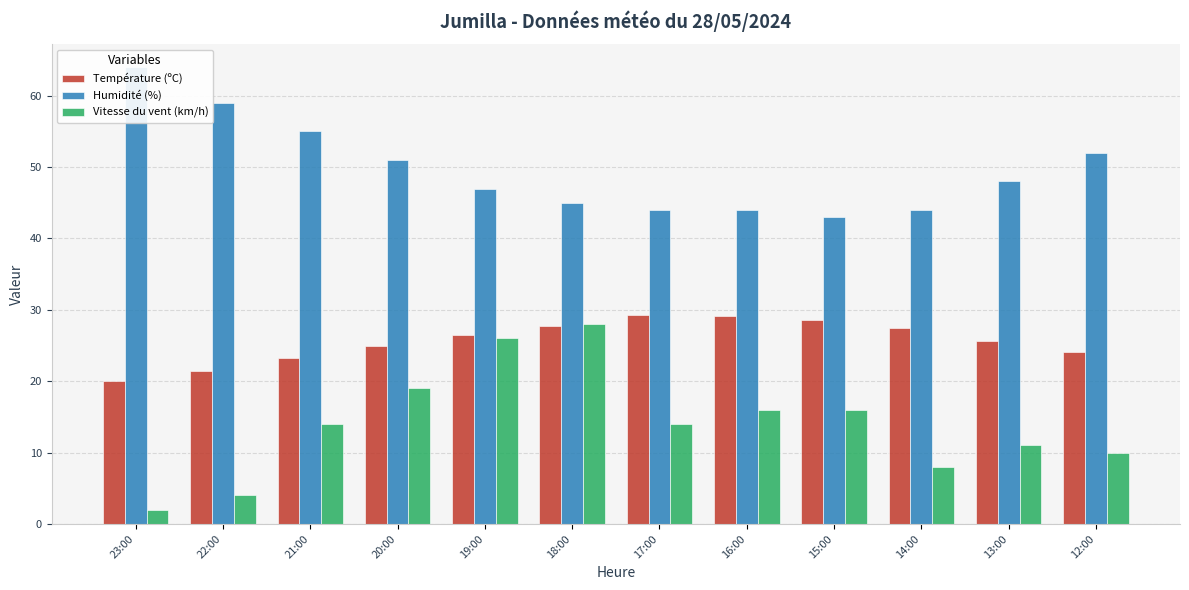

True or false: Humidité (%) has a value of 27.2 at 16:00.

False